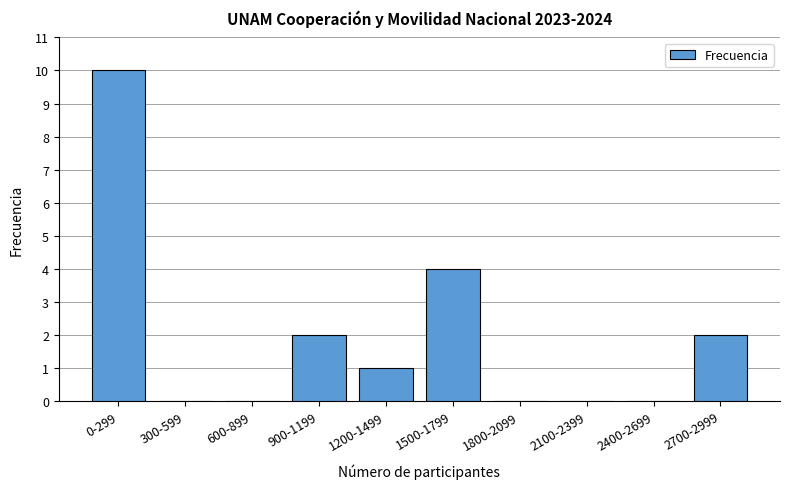

Reading left to right, transcribe all the data shown in this chart.

0-299=10	300-599=0	600-899=0	900-1199=2	1200-1499=1	1500-1799=4	1800-2099=0	2100-2399=0	2400-2699=0	2700-2999=2